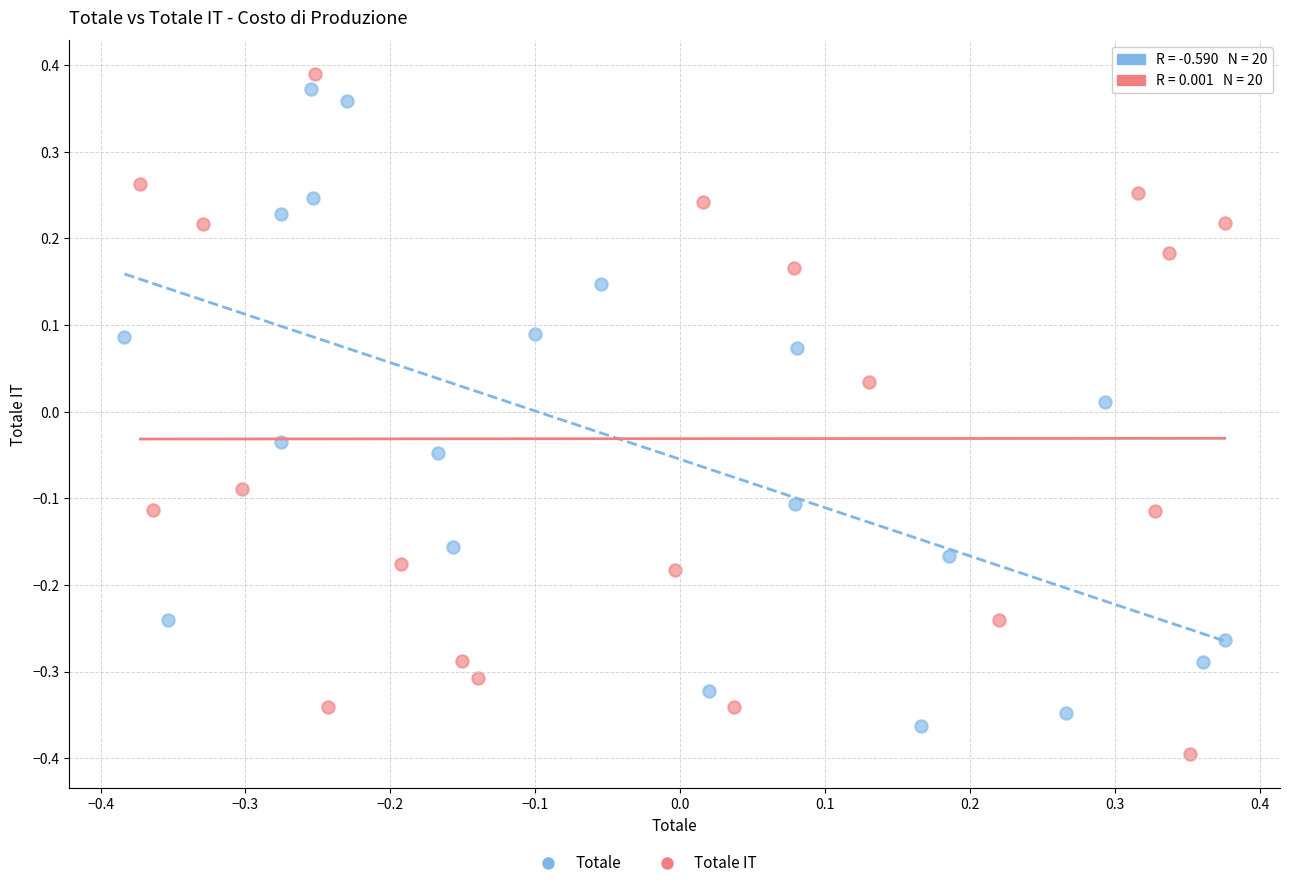

Which series has the widest spread of Y values?

Totale IT